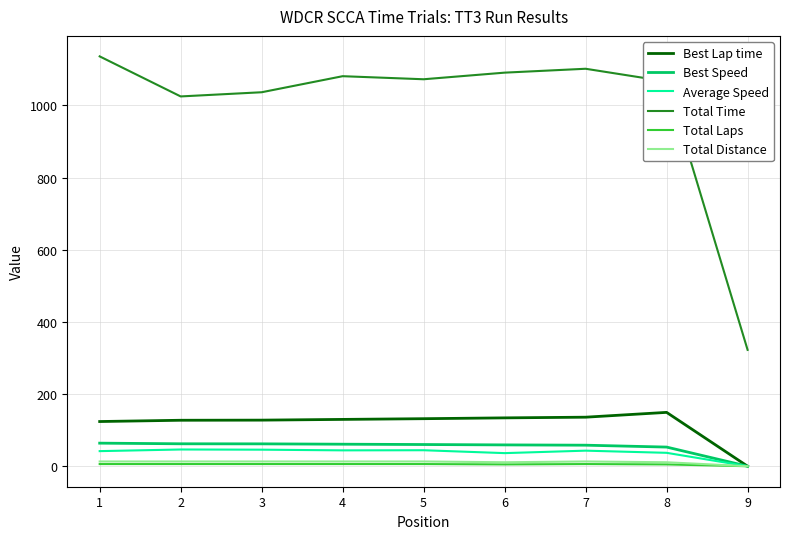

True or false: Total Distance has a value of 13.2 at 2.

True